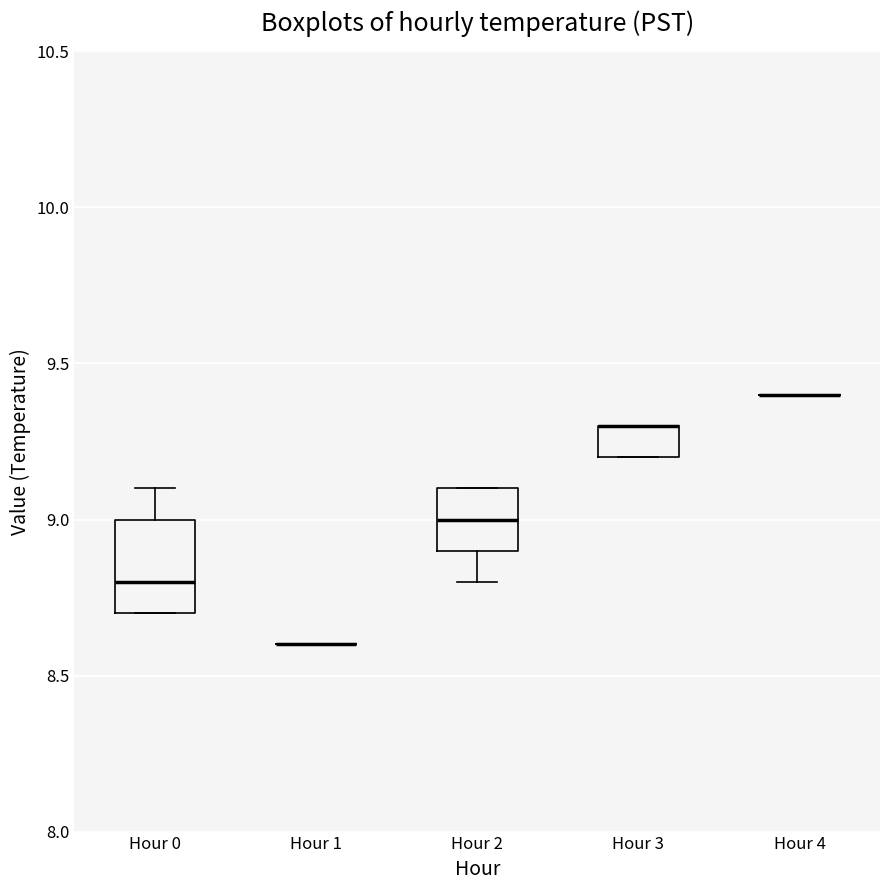

Comparing the boxes themselves (not the whiskers), which one is the tallest?

Hour 0